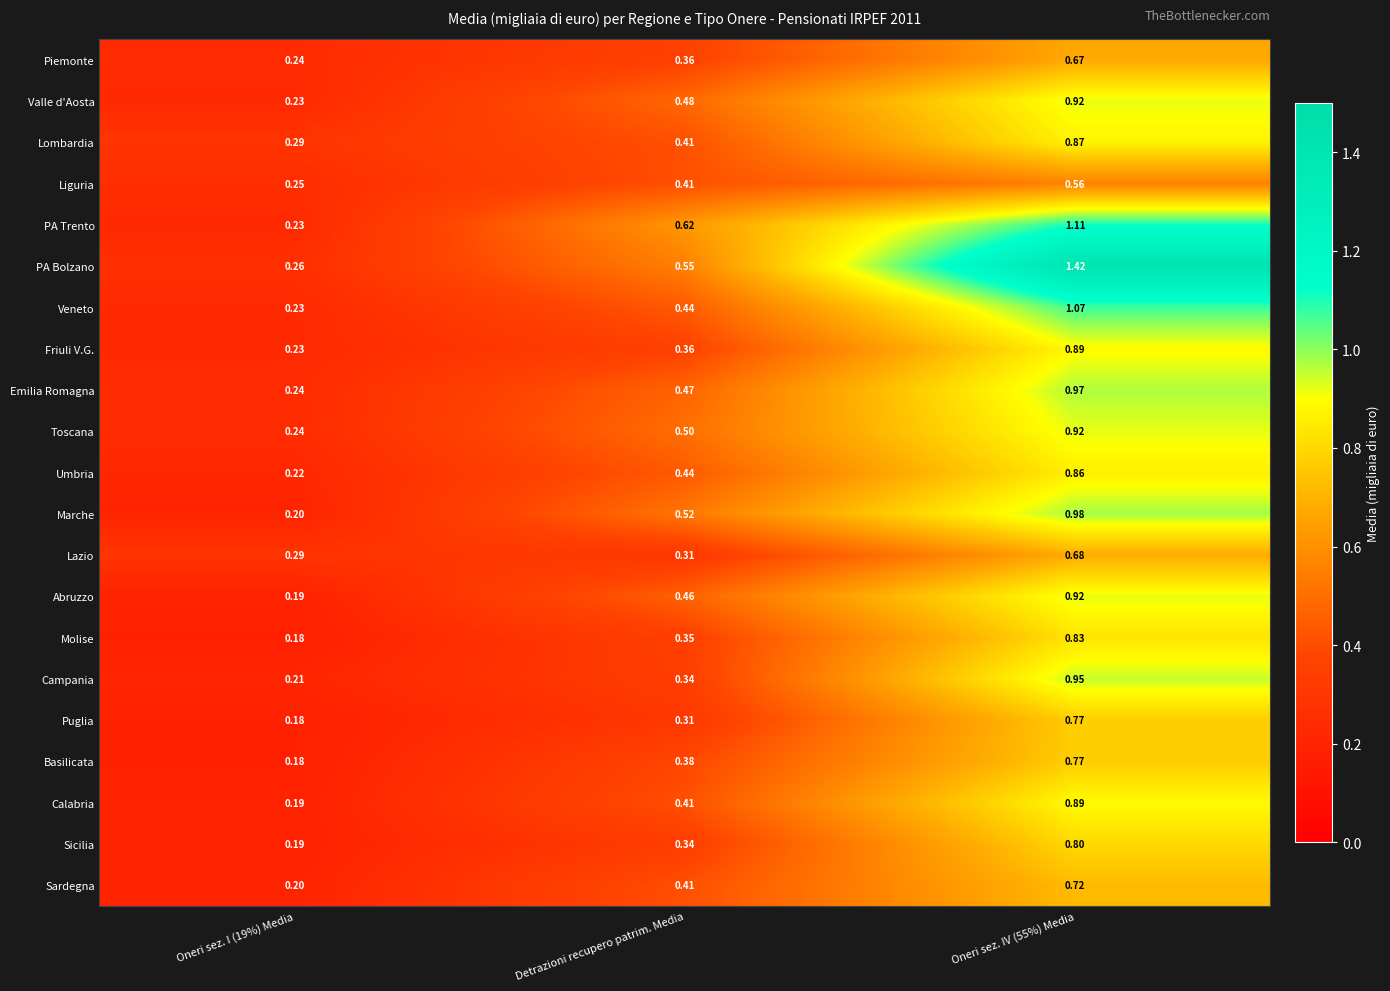

Which series has the largest total across all categories?

PA Bolzano